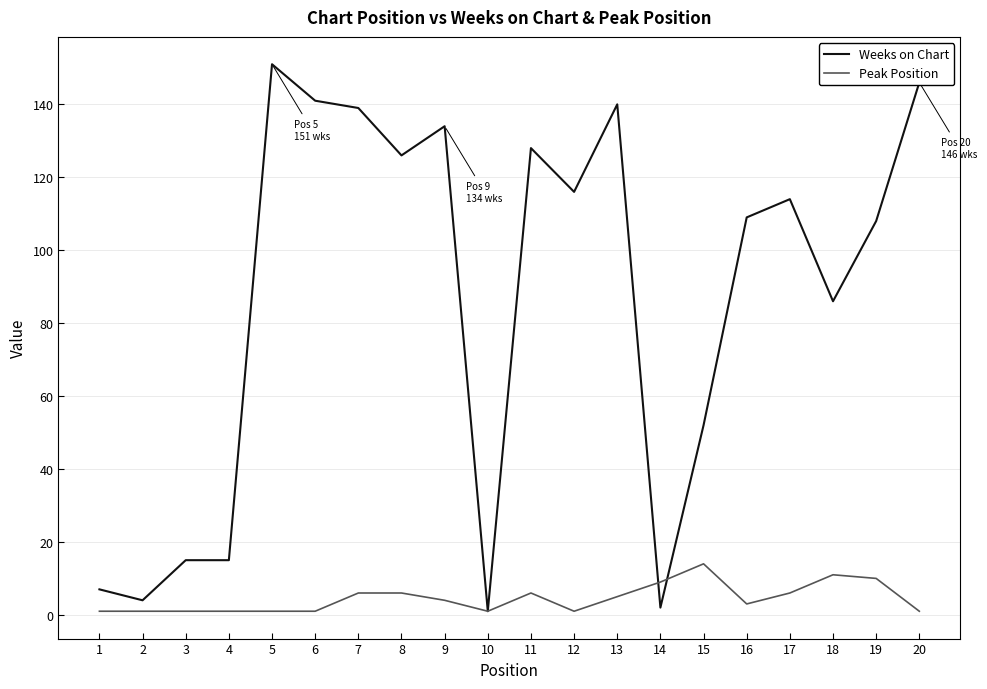

Which series has the largest range (max minus min)?

Weeks on Chart